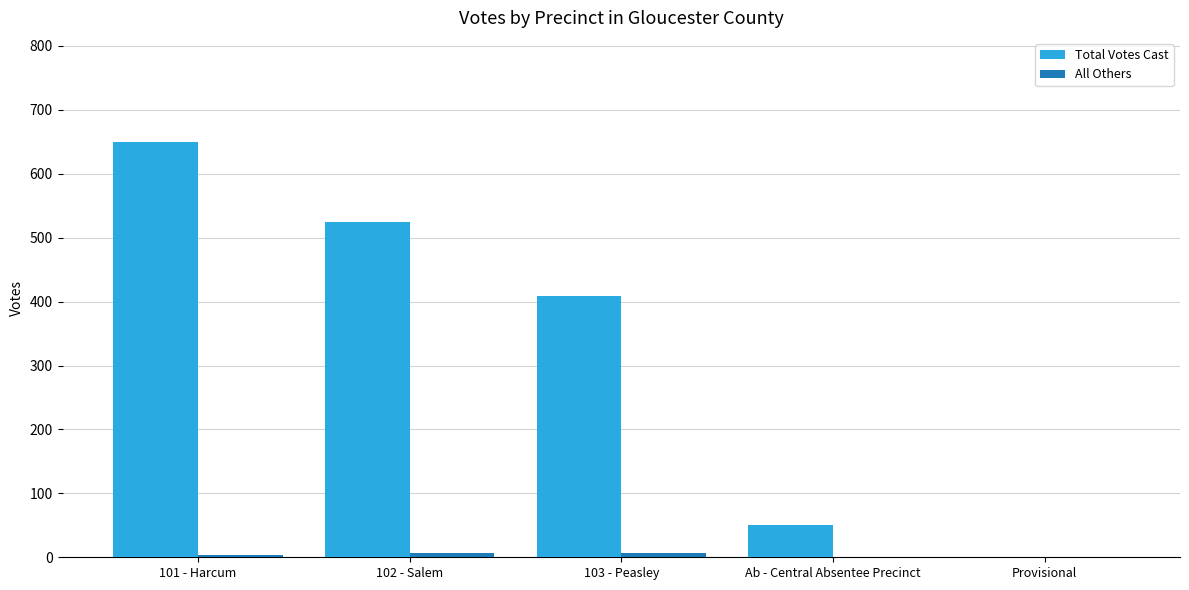

True or false: Total Votes Cast has a value of 408 at 103 - Peasley.

True